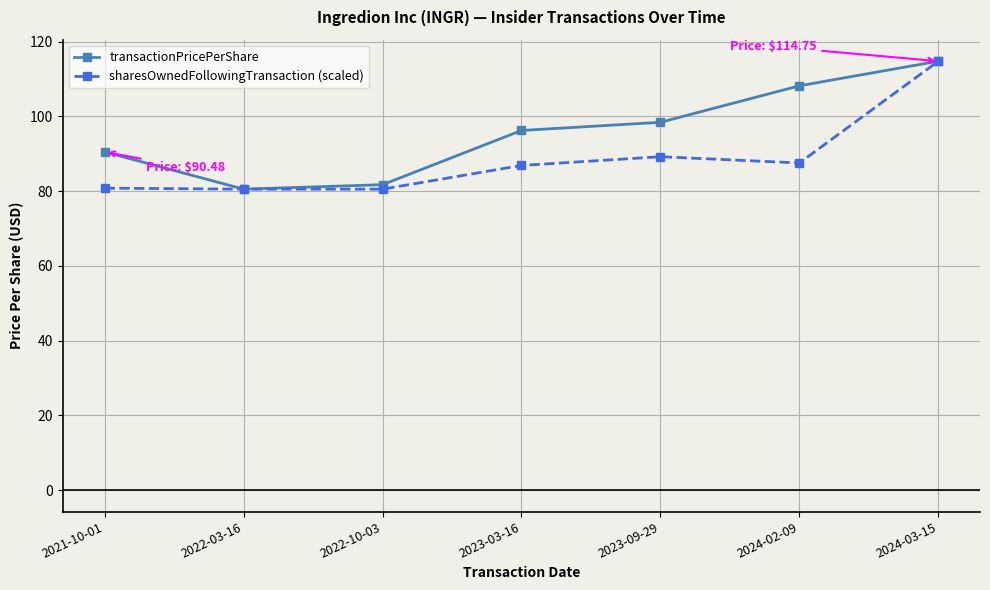

What is the sum of all sharesOwnedFollowingTransaction (scaled) values?

620.1